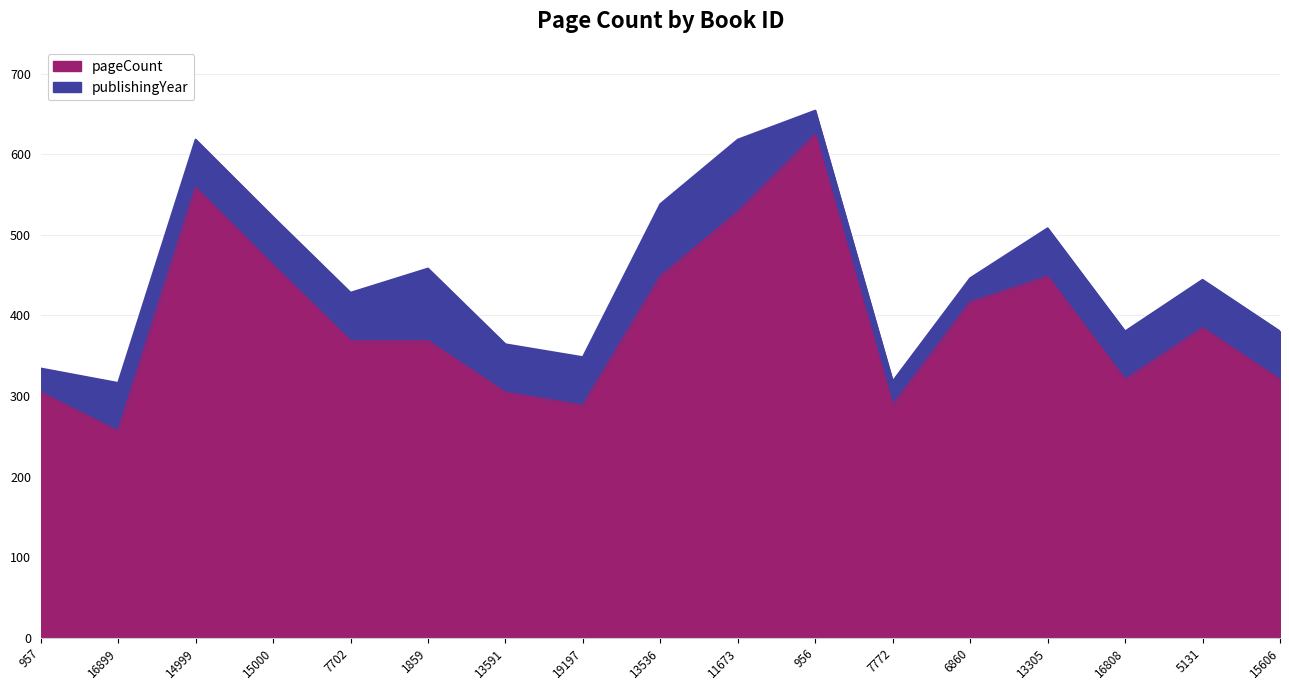

At which label is the value closest to 440?

13536